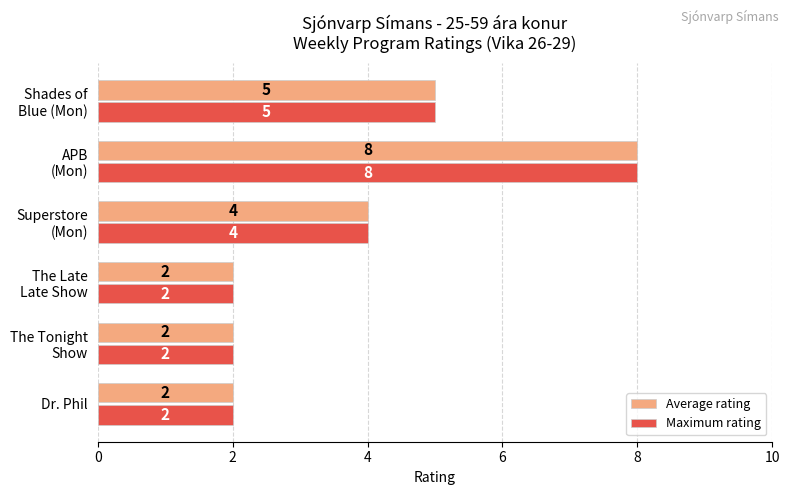

The Average rating series shows 3 at Dr. Phil. True or false?

False